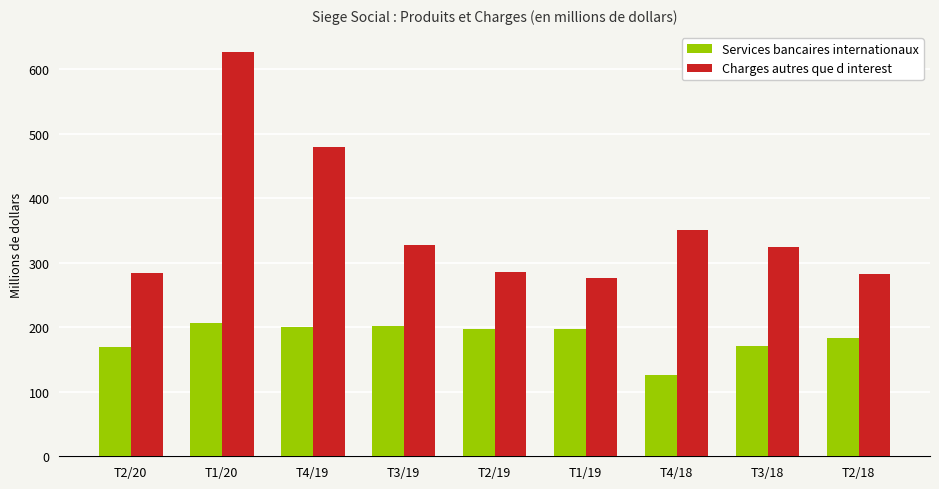

At which label does Charges autres que d interest first exceed 324?

T1/20